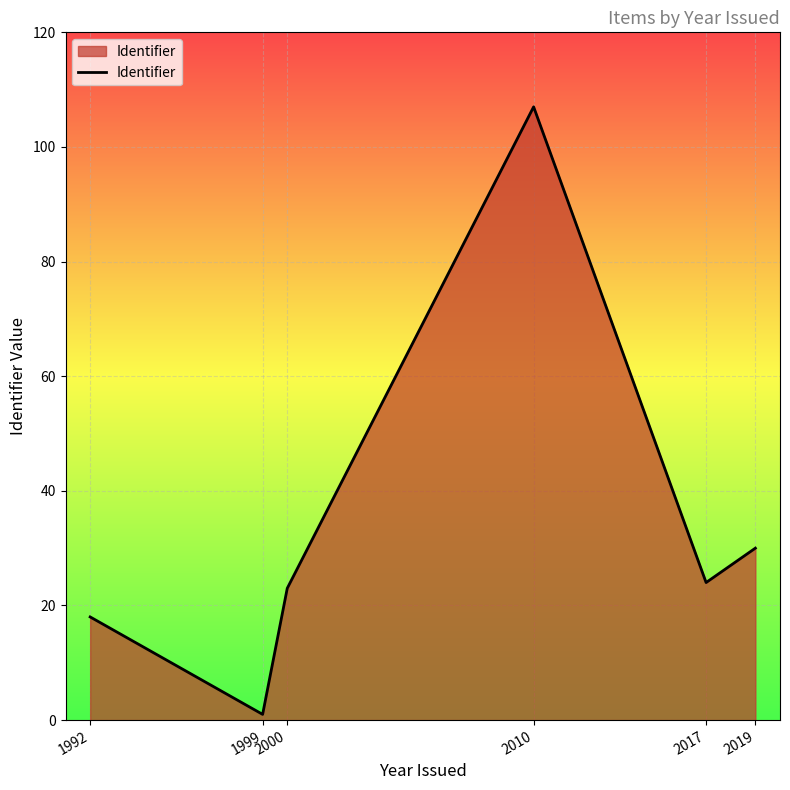

What is the sum of the values at 2010 and 1999?

108